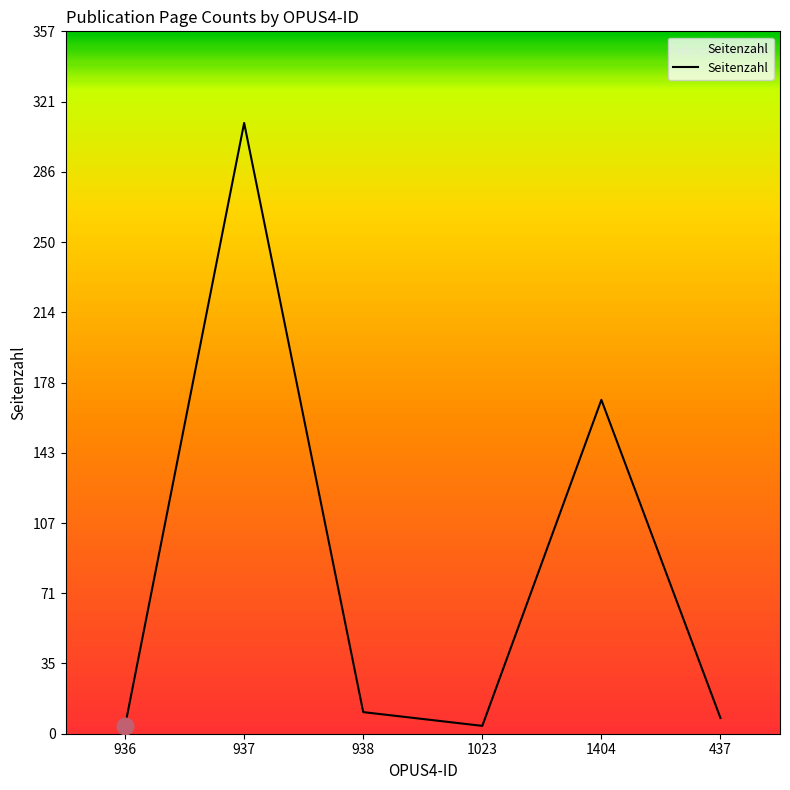

What is the difference between the second highest and minimum values?

166